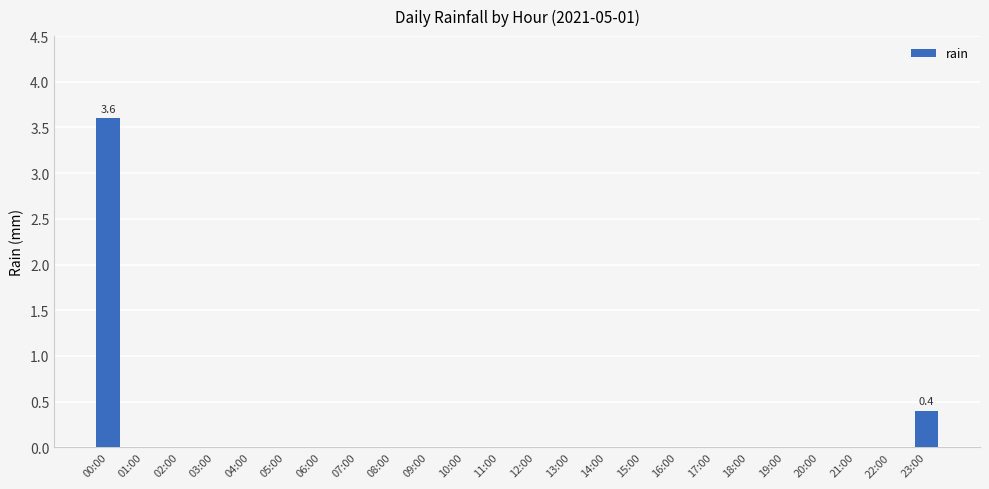

Count the number of data series in this chart.

1